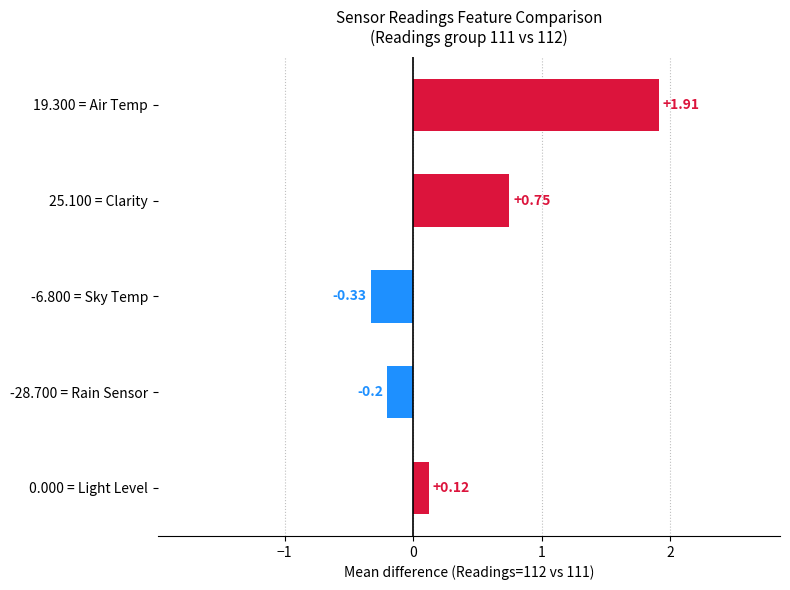

What is the average value?

0.5